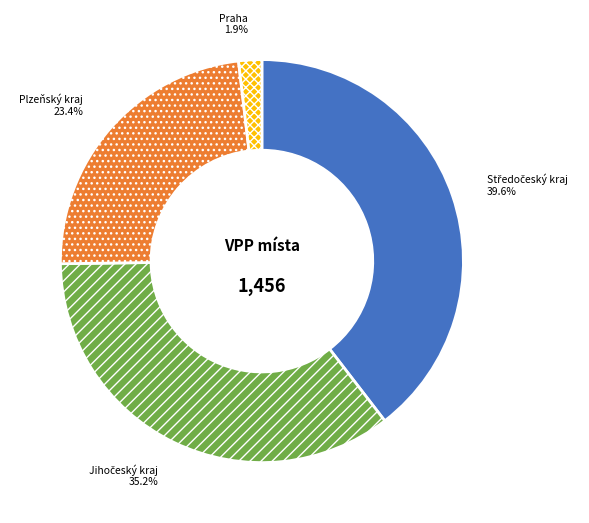

The Praha slice represents 13% of the pie. True or false?

False